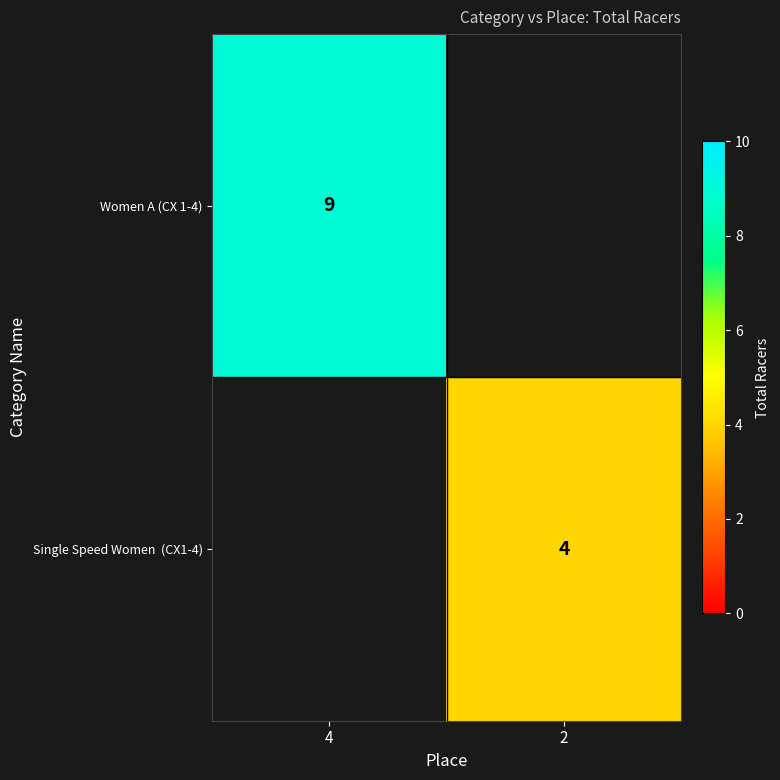

The value of Women A (CX 1-4) at 4 is 9. True or false?

True